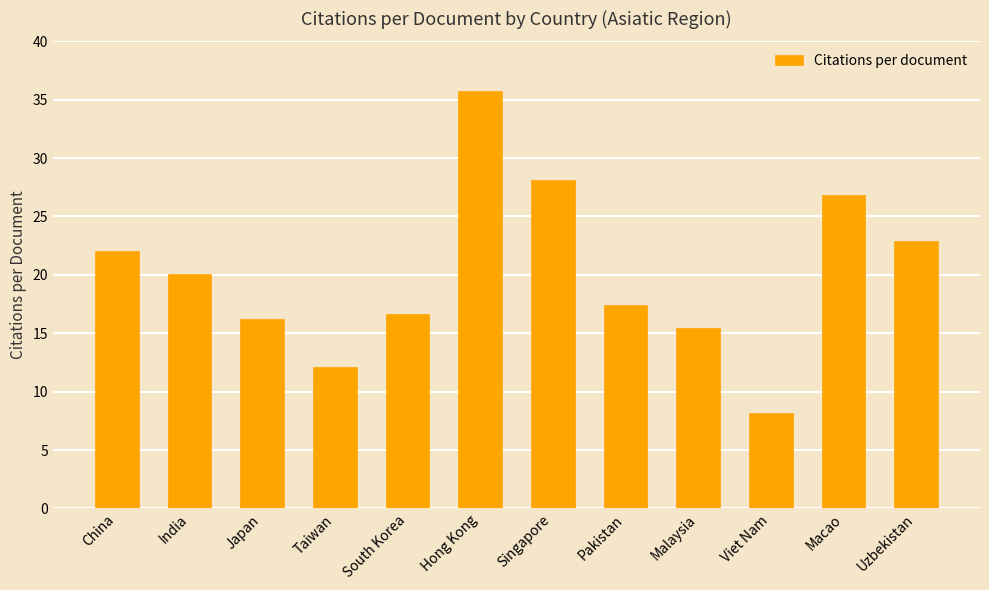

True or false: the data shows 12.1 at Taiwan.

True